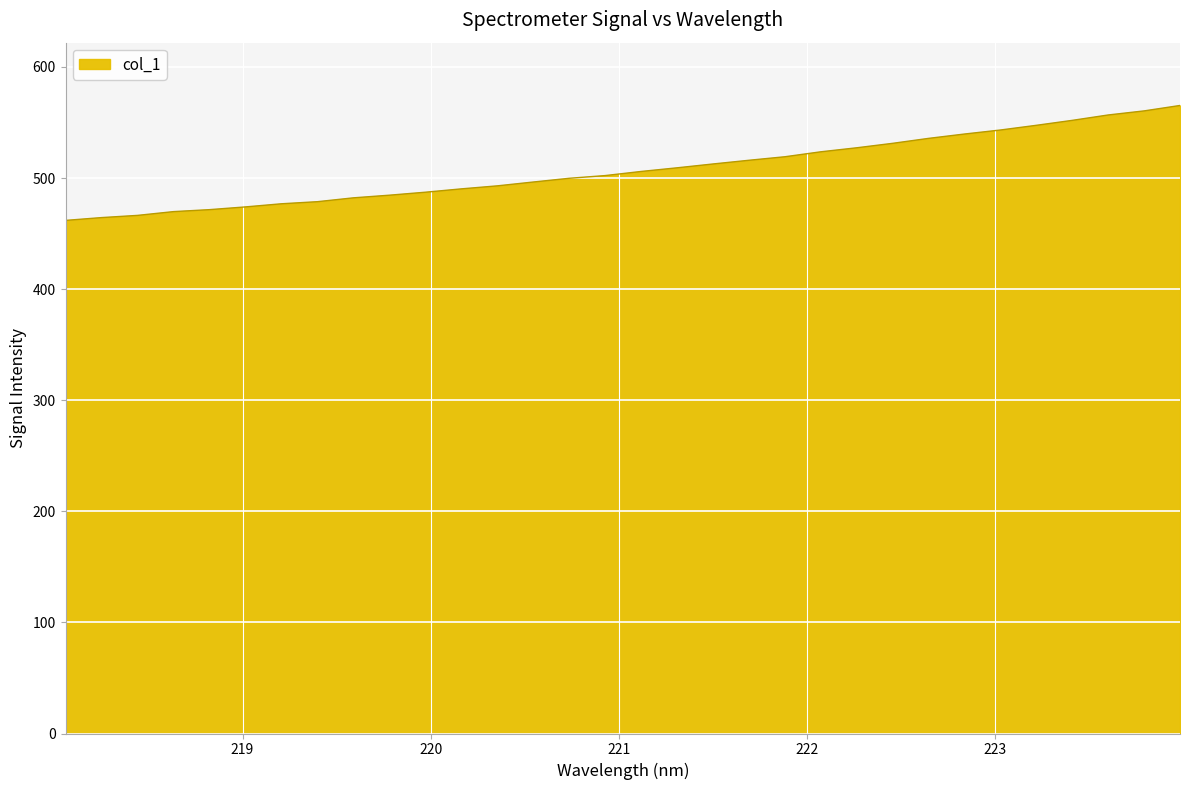

What is the maximum value shown in the chart?

565.3